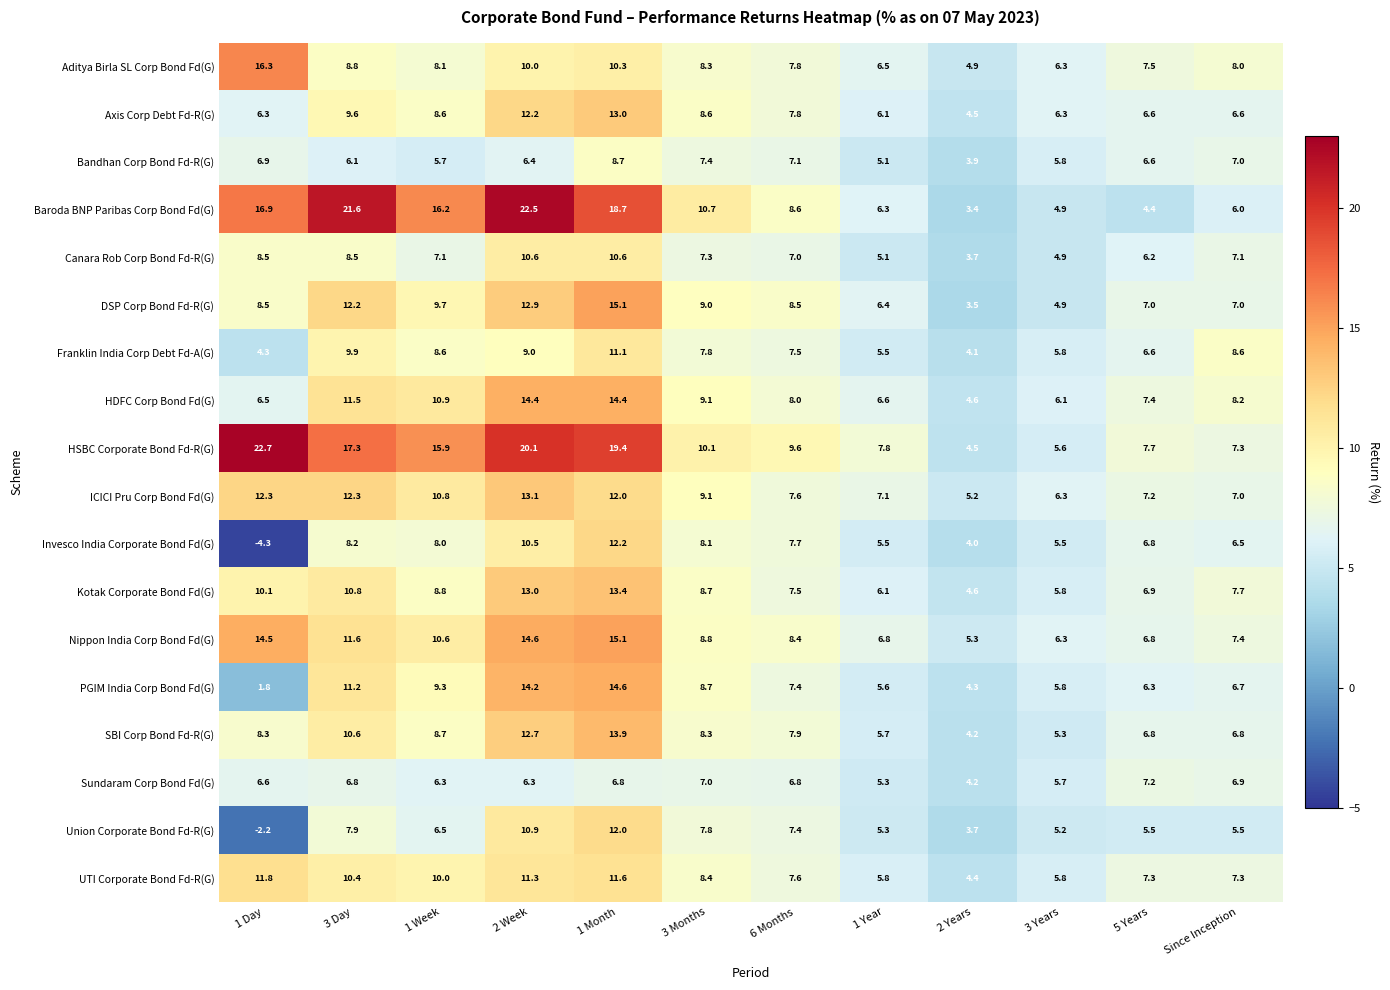

Which series has the largest total across all categories?

HSBC Corporate Bond Fd-R(G)